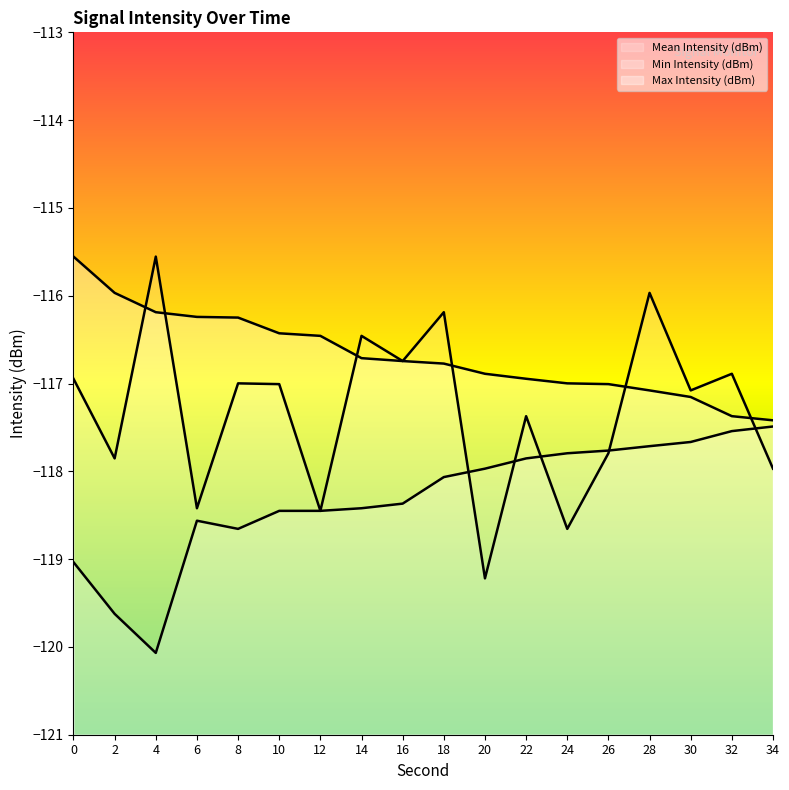

What value does the Mean Intensity (dBm) series have at 16?

-116.7